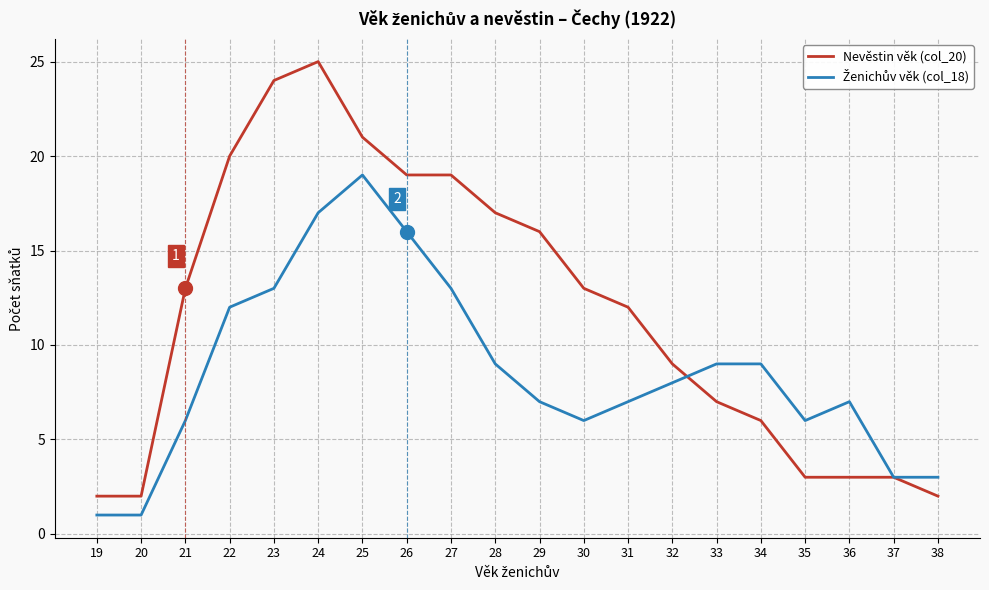

Which category has the highest value across all series?

24